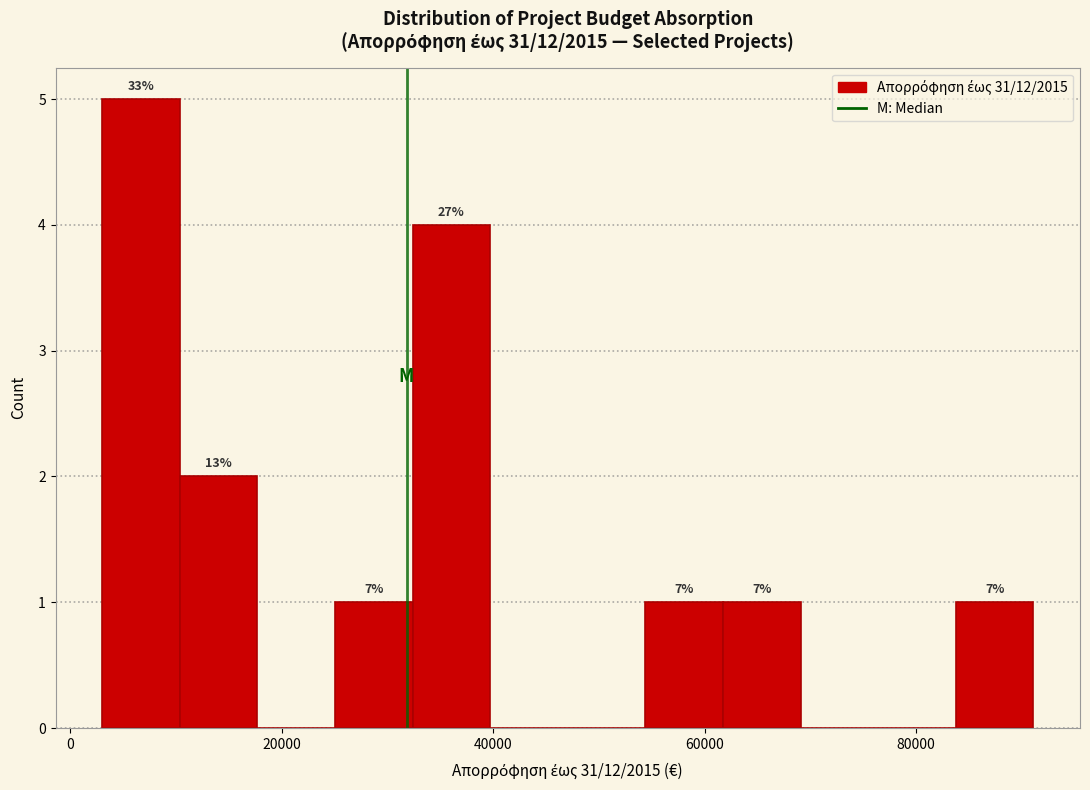

Read against the x-axis, roughly where is the centre of the tallest bar?

6000